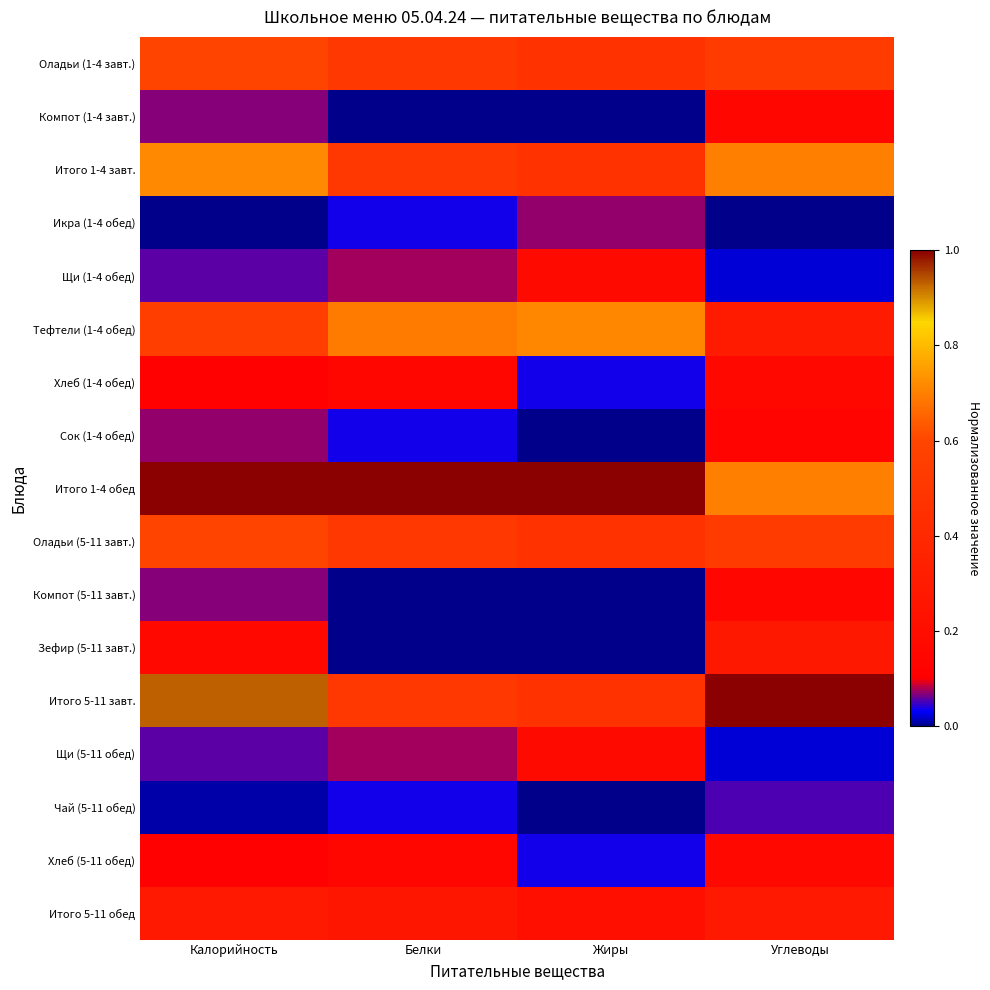

Reading left to right, what are all the values shown in this chart?

Оладьи (1-4 завт.): Калорийность=0.6	Белки=0.5	Жиры=0.5	Углеводы=0.5
Компот (1-4 завт.): Калорийность=0.1	Белки=0.0	Жиры=0.0	Углеводы=0.1
Итого 1-4 завт.: Калорийность=0.7	Белки=0.5	Жиры=0.5	Углеводы=0.7
Икра (1-4 обед): Калорийность=0.0	Белки=0.0	Жиры=0.1	Углеводы=0.0
Щи (1-4 обед): Калорийность=0.1	Белки=0.1	Жиры=0.2	Углеводы=0.0
Тефтели (1-4 обед): Калорийность=0.6	Белки=0.7	Жиры=0.7	Углеводы=0.3
Хлеб (1-4 обед): Калорийность=0.1	Белки=0.2	Жиры=0.0	Углеводы=0.2
Сок (1-4 обед): Калорийность=0.1	Белки=0.0	Жиры=0.0	Углеводы=0.1
Итого 1-4 обед: Калорийность=1.0	Белки=1.0	Жиры=1.0	Углеводы=0.7
Оладьи (5-11 завт.): Калорийность=0.6	Белки=0.5	Жиры=0.5	Углеводы=0.5
Компот (5-11 завт.): Калорийность=0.1	Белки=0.0	Жиры=0.0	Углеводы=0.1
Зефир (5-11 завт.): Калорийность=0.2	Белки=0.0	Жиры=0.0	Углеводы=0.3
Итого 5-11 завт.: Калорийность=0.9	Белки=0.5	Жиры=0.5	Углеводы=1.0
Щи (5-11 обед): Калорийность=0.1	Белки=0.1	Жиры=0.2	Углеводы=0.0
Чай (5-11 обед): Калорийность=0.0	Белки=0.0	Жиры=0.0	Углеводы=0.1
Хлеб (5-11 обед): Калорийность=0.1	Белки=0.2	Жиры=0.0	Углеводы=0.2
Итого 5-11 обед: Калорийность=0.3	Белки=0.3	Жиры=0.2	Углеводы=0.3